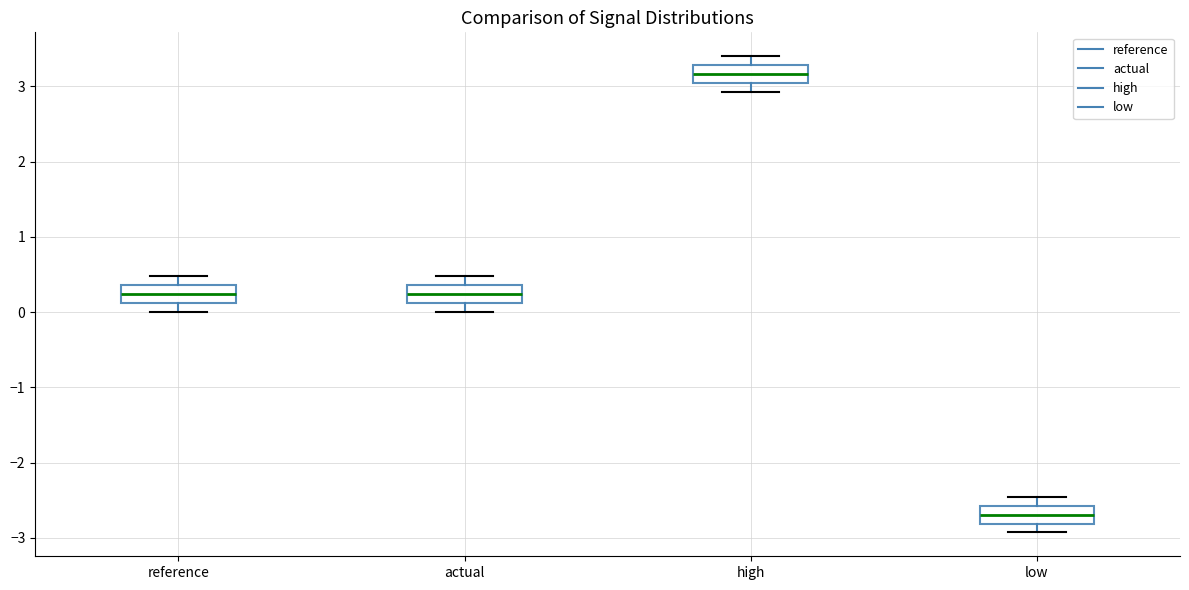

Which box has the lowest median line?

low